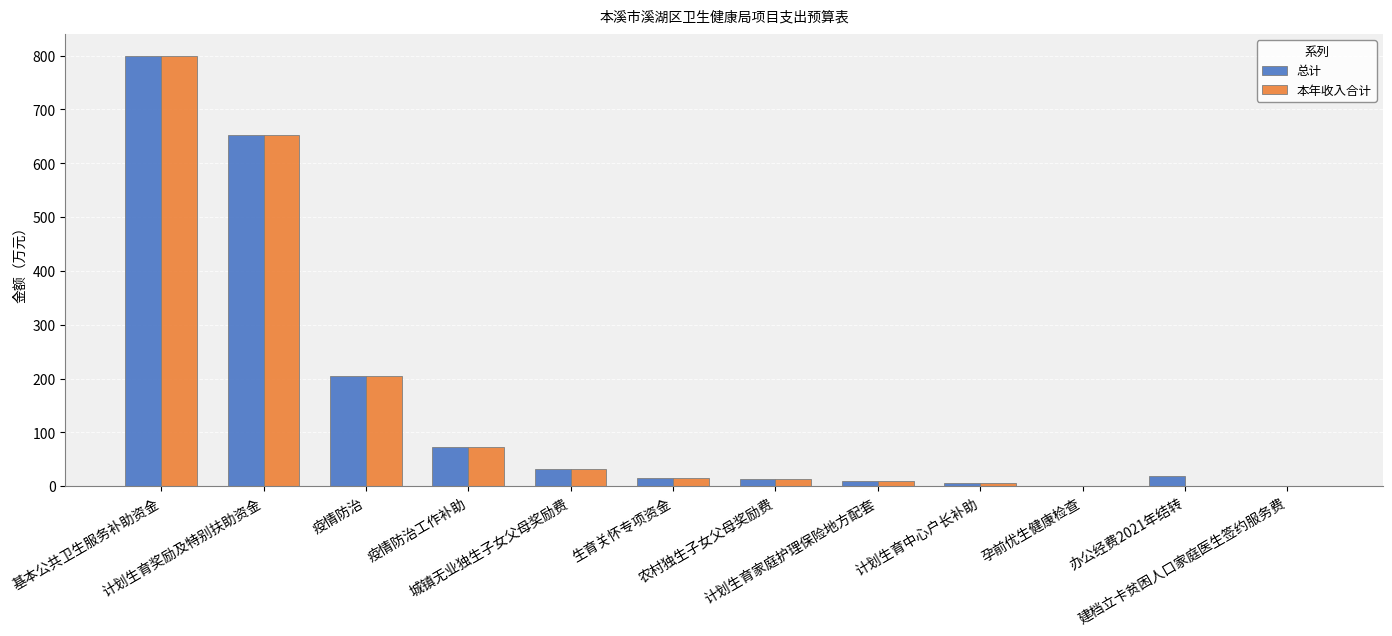

At which category is the sum across all series the highest?

基本公共卫生服务补助资金